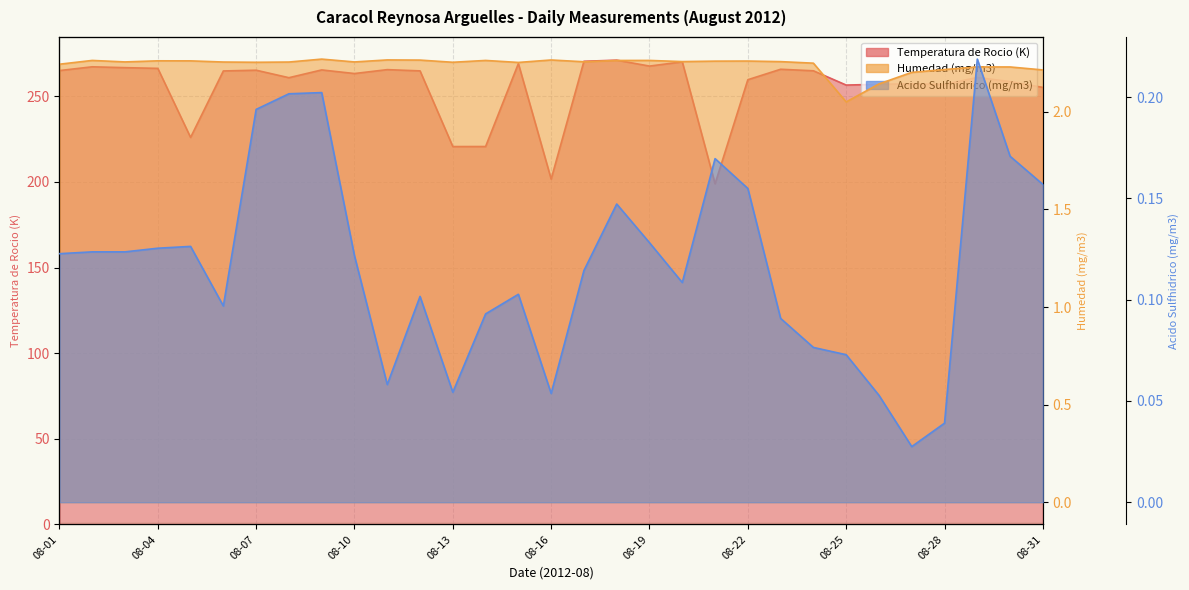

What are all the series names shown in the legend?

Temperatura de Rocio (K), Humedad (mg/m3), Acido Sulfhidrico (mg/m3)